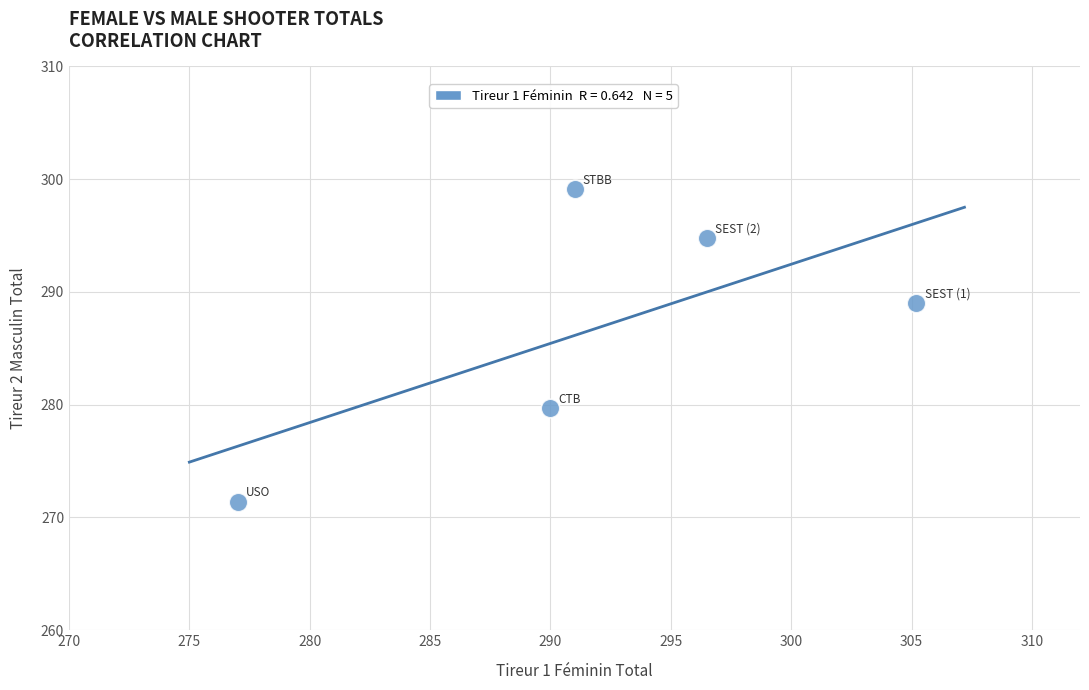

What is the average X value?

291.9